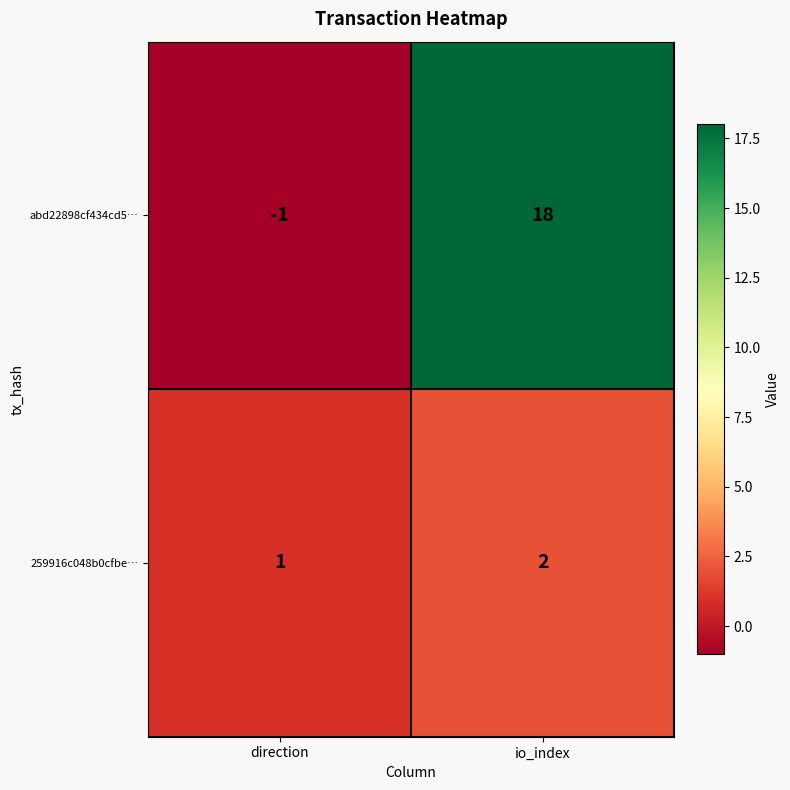

List the series in order of their peak value, lowest first.

259916c048b0cfbe…, abd22898cf434cd5…